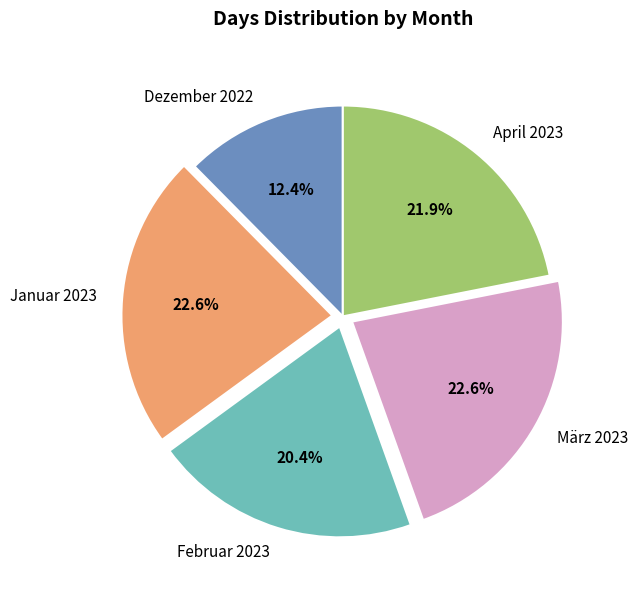

Is it true that März 2023 is 23% of the pie?

True